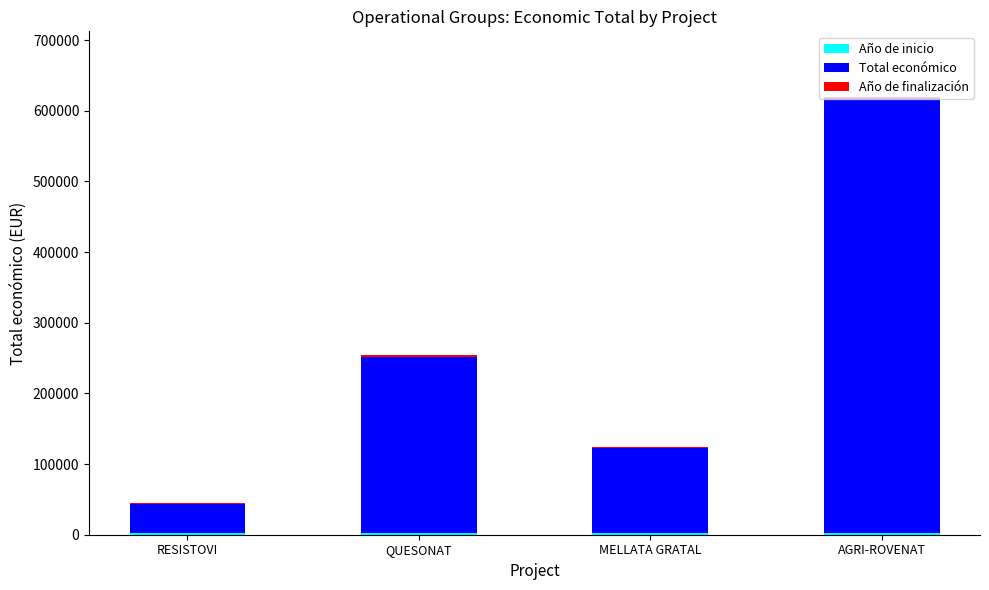

At which category is the sum across all series the highest?

AGRI-ROVENAT